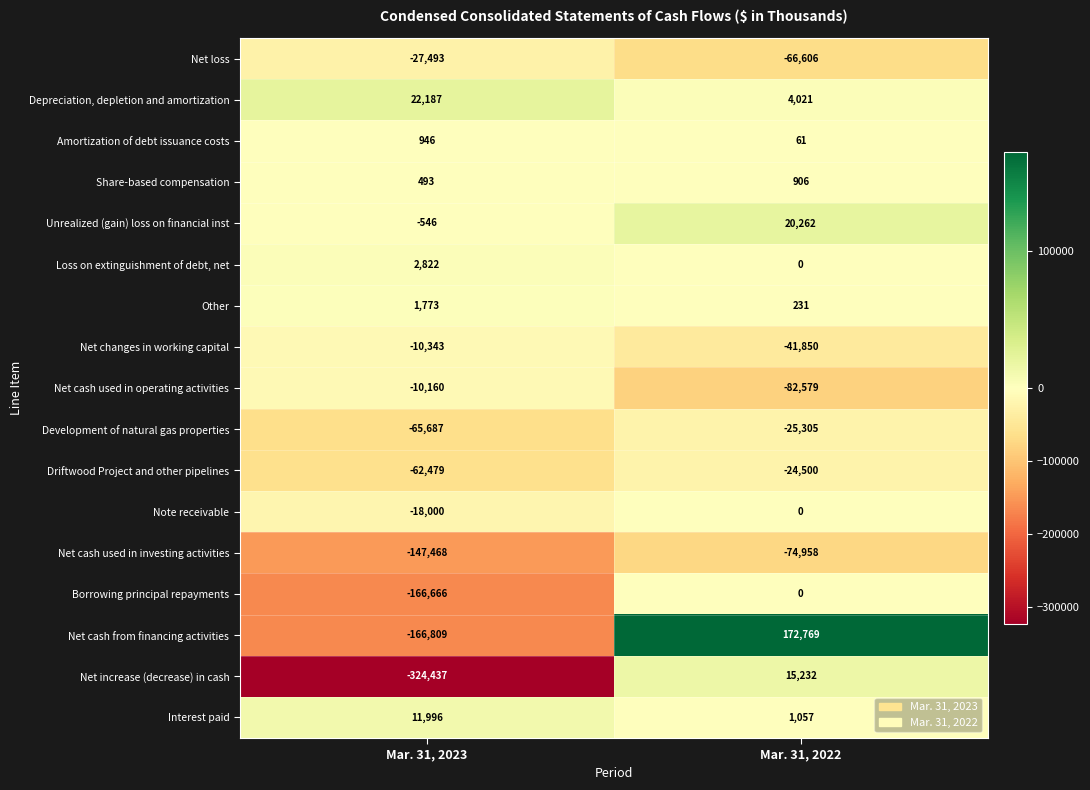

What is the lowest value of the Net changes in working capital series?

-41850